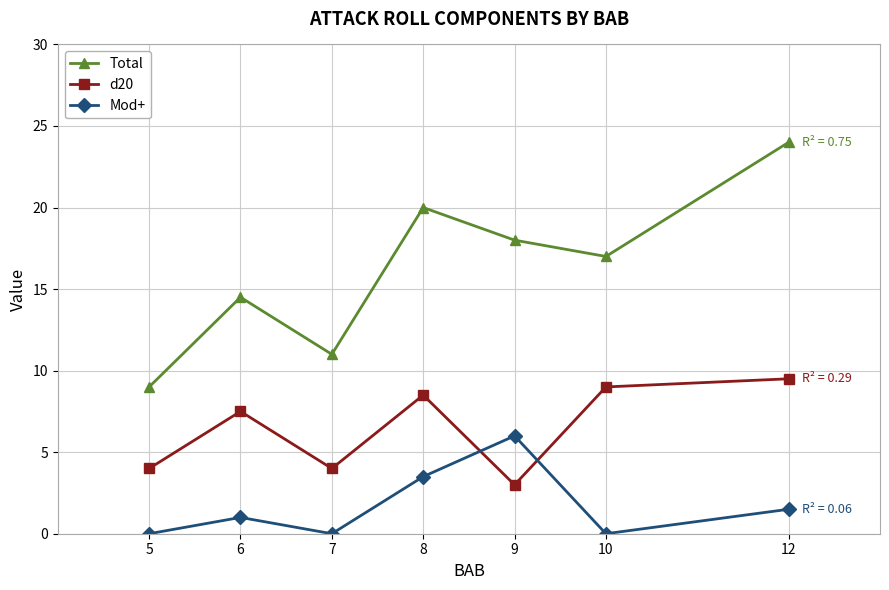

Rank the series by their maximum value, from lowest to highest.

Mod+, d20, Total